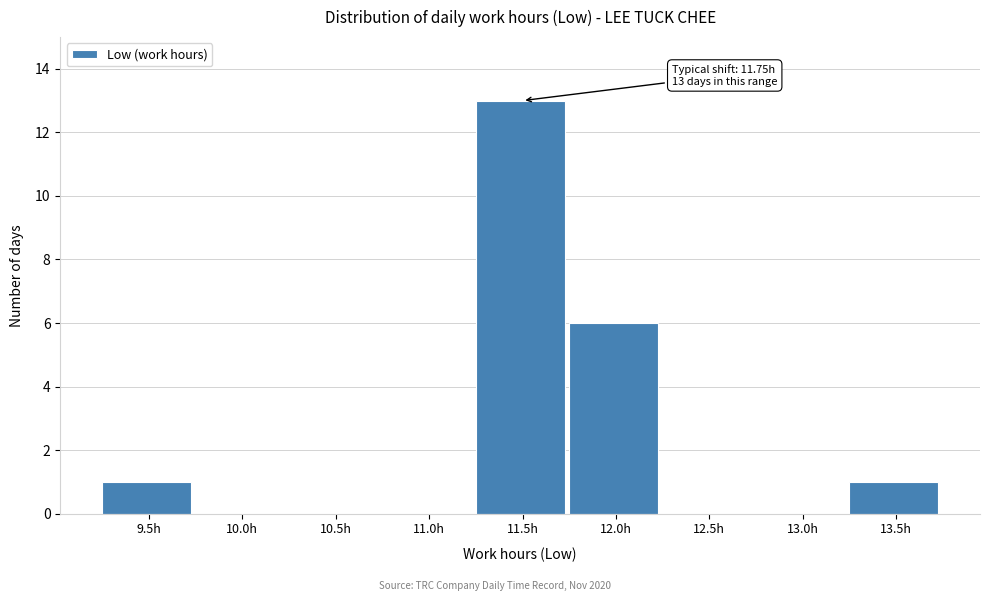

Reading left to right, extract all data points from this chart.

9.5h=1	10.0h=0	10.5h=0	11.0h=0	11.5h=13	12.0h=6	12.5h=0	13.0h=0	13.5h=1